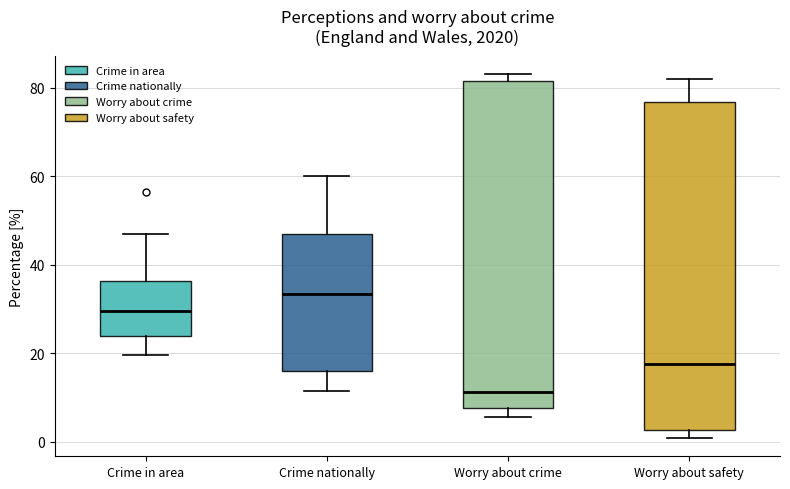

Where is the lower edge of the box for Worry about crime on the y-axis? The values are not printed on the chart, so give them approximately, as read against the axis.

8